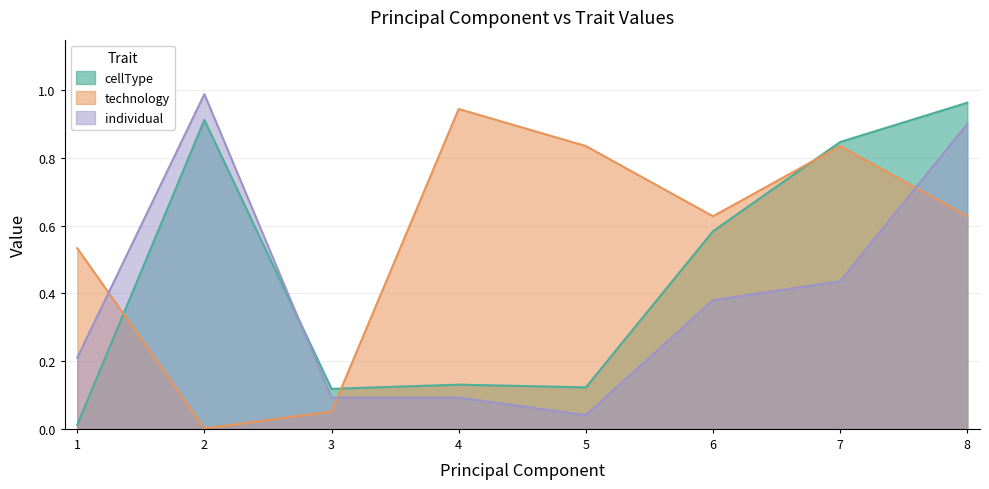

Between 8 and 6, which is larger?

8